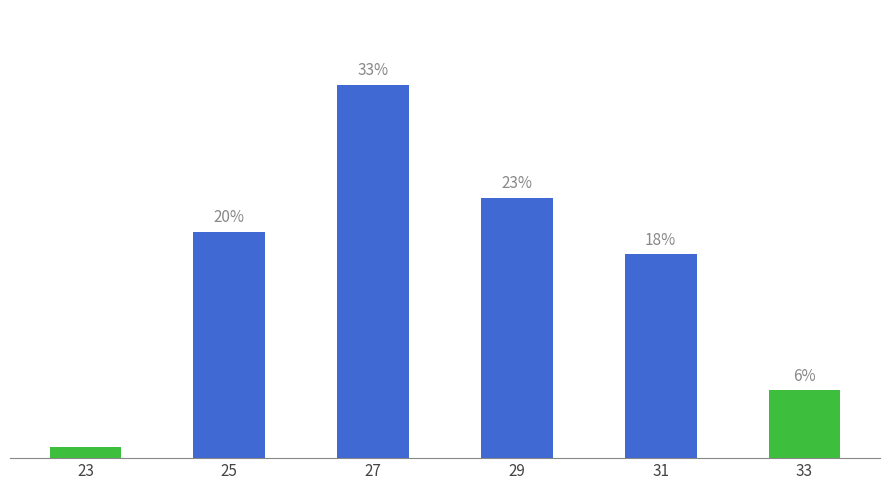

Rank the categories by value from highest to lowest.

27, 29, 25, 31, 33, 23